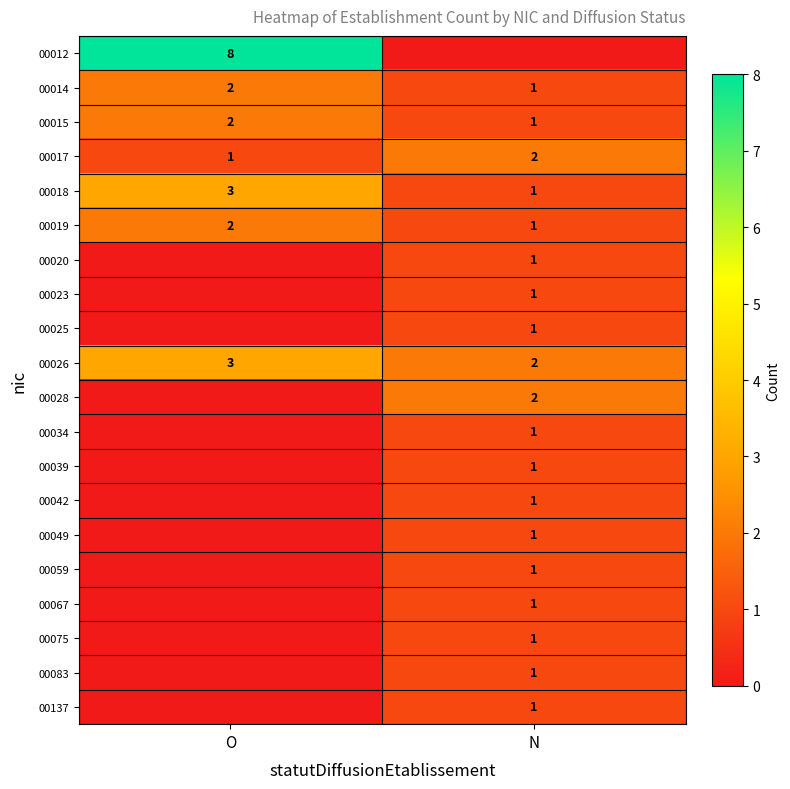

Is it true that 00018 equals 1 at N?

True